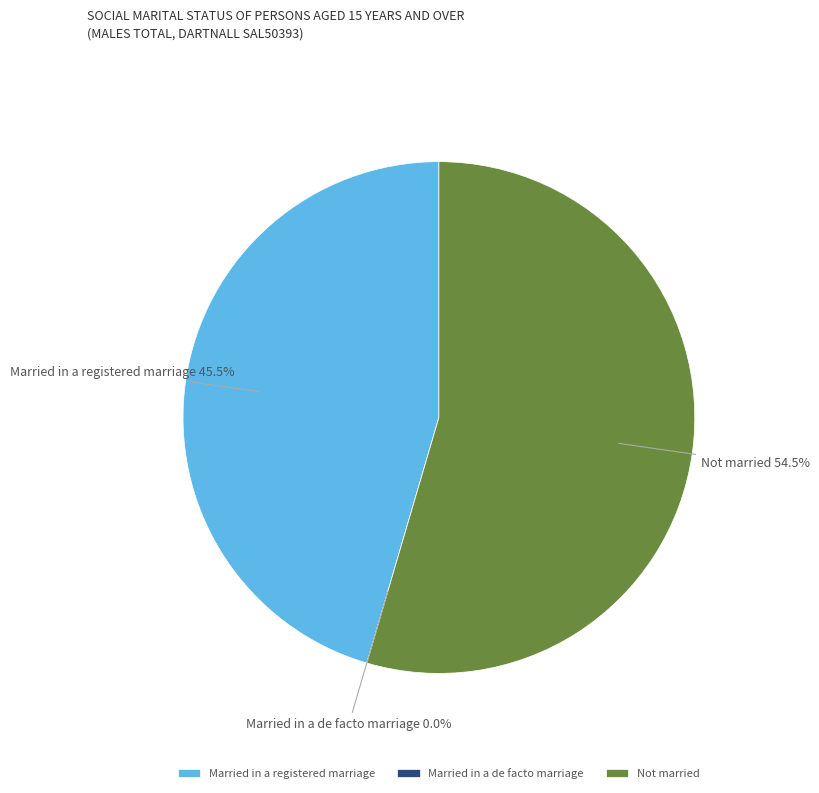

To the nearest percent, what is the combined percentage of Married in a de facto marriage and Married in a registered marriage?

45%